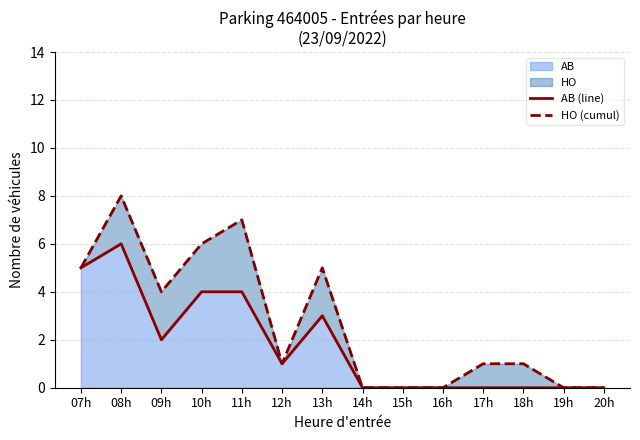

Count the number of data series in this chart.

2